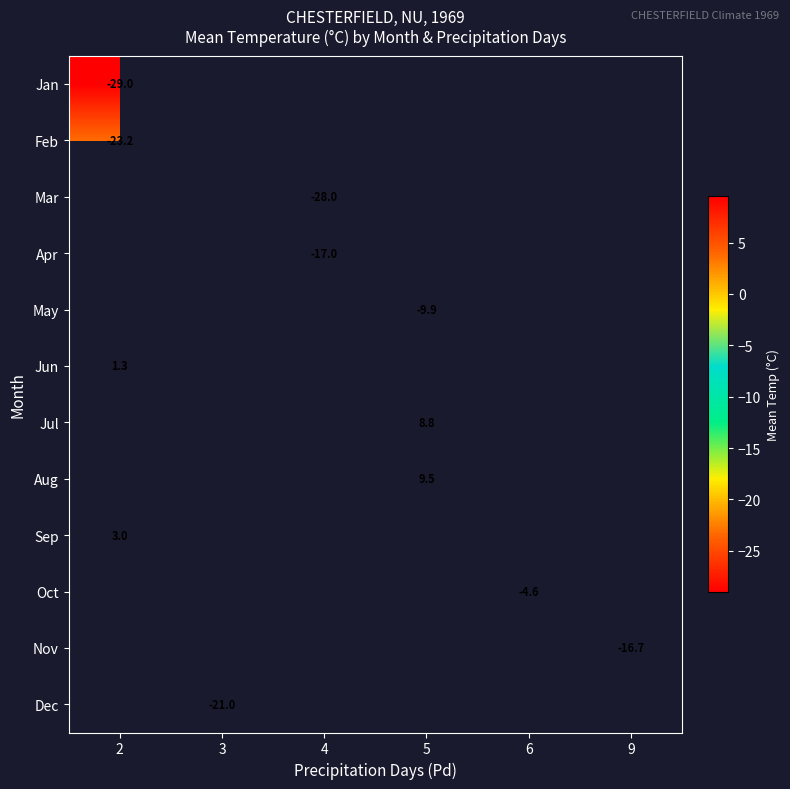

Which series has the largest range (max minus min)?

row_0